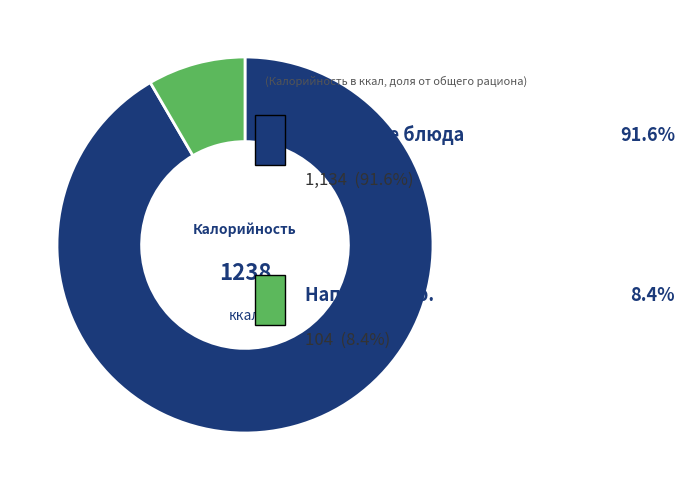

Is there a majority slice in this chart?

Yes